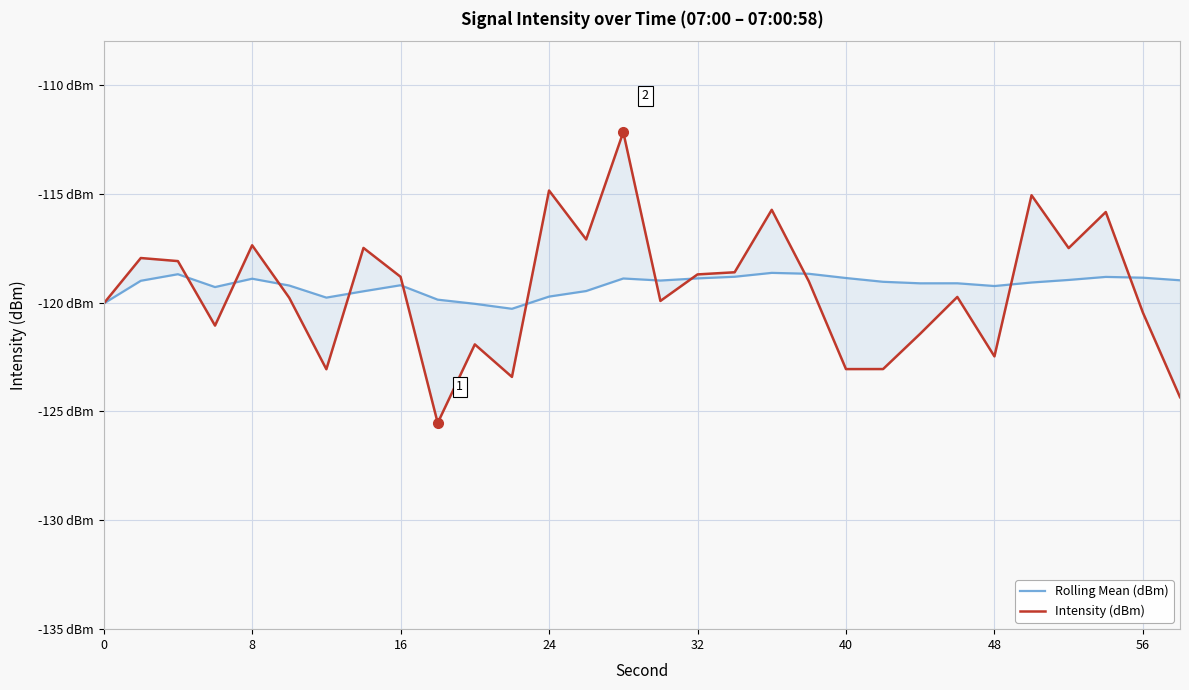

True or false: Intensity (dBm) has more than 1 points higher than both neighbors.

True